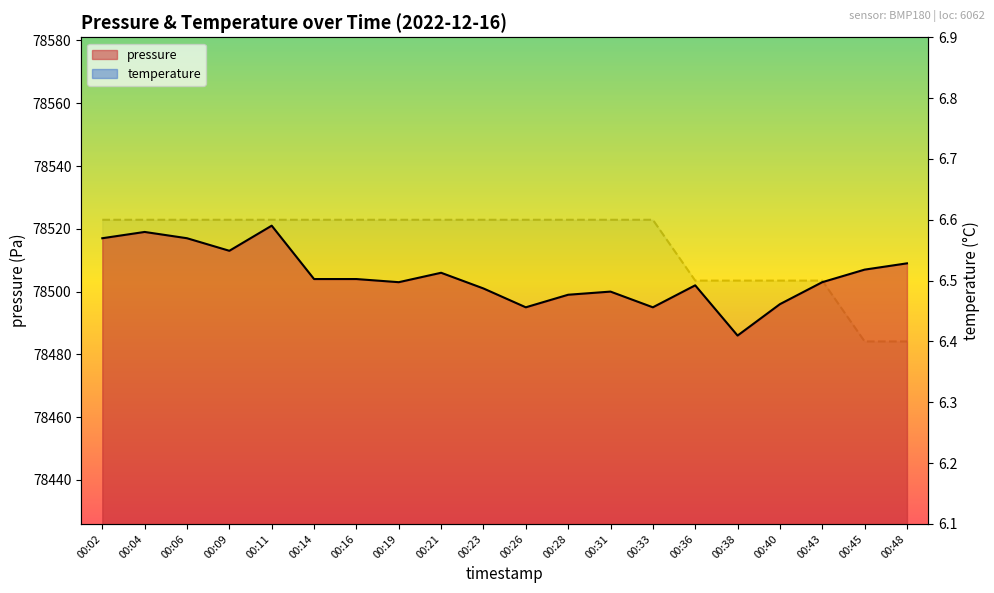

List the series in order of their overall mean, highest first.

pressure, temperature